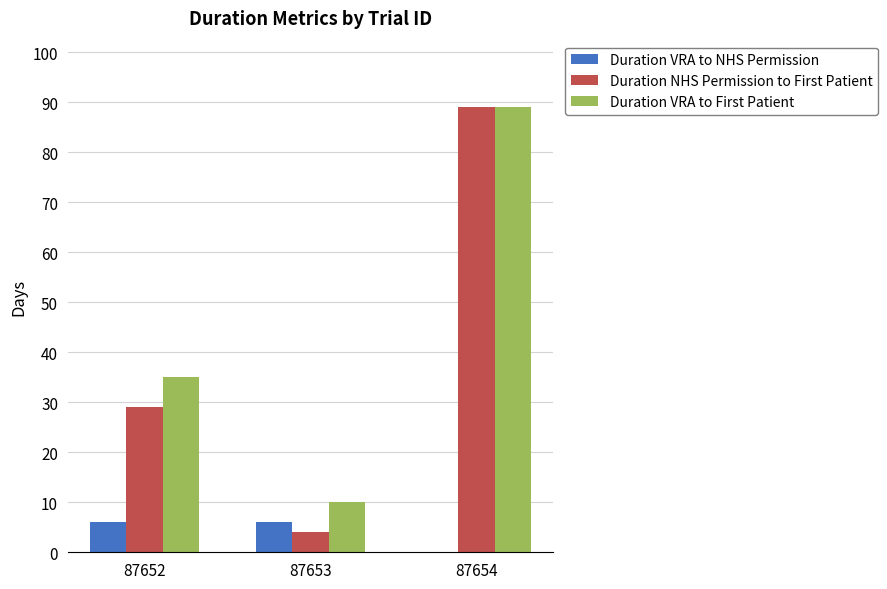

Where is Duration VRA to First Patient nearest to the value 49?

87652